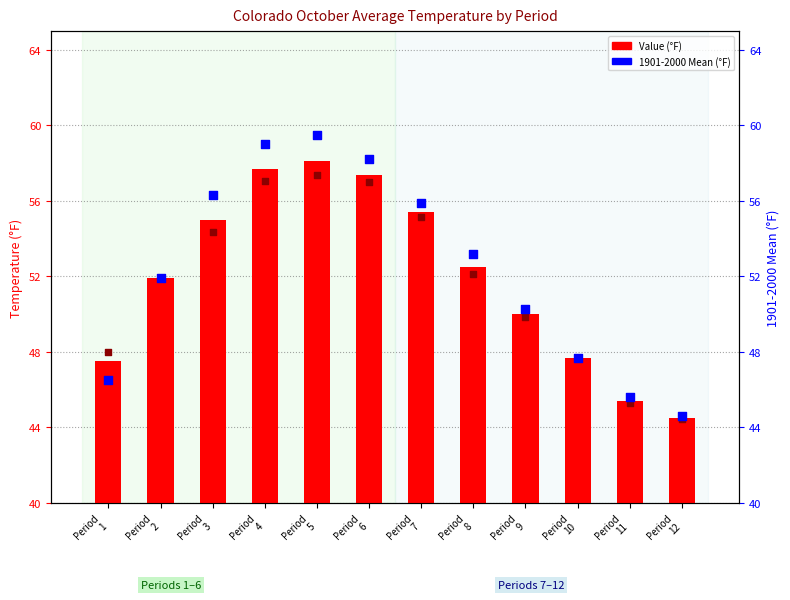

At how many categories does at least one series exceed 52?

6